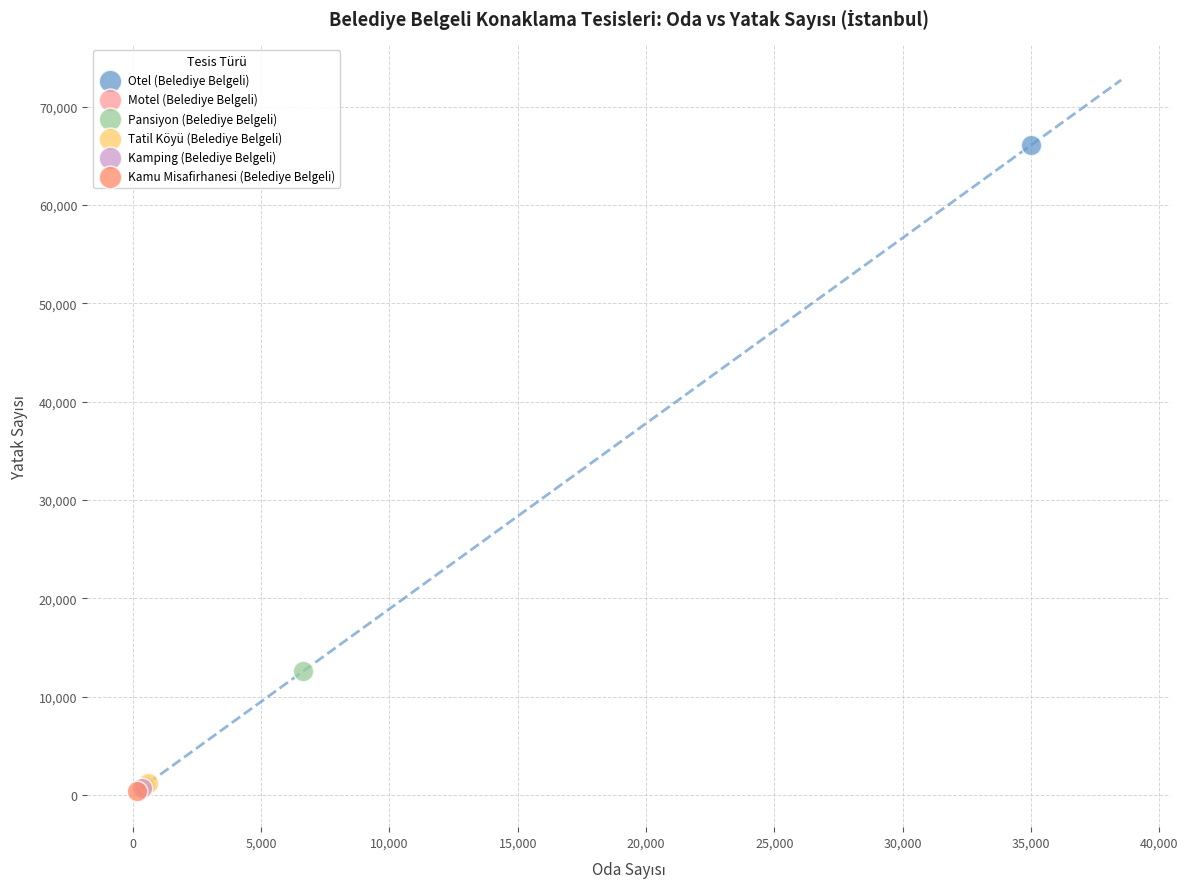

What are all the series names shown in the legend?

Otel (Belediye Belgeli), Motel (Belediye Belgeli), Pansiyon (Belediye Belgeli), Tatil Köyü (Belediye Belgeli), Kamping (Belediye Belgeli), Kamu Misafirhanesi (Belediye Belgeli)